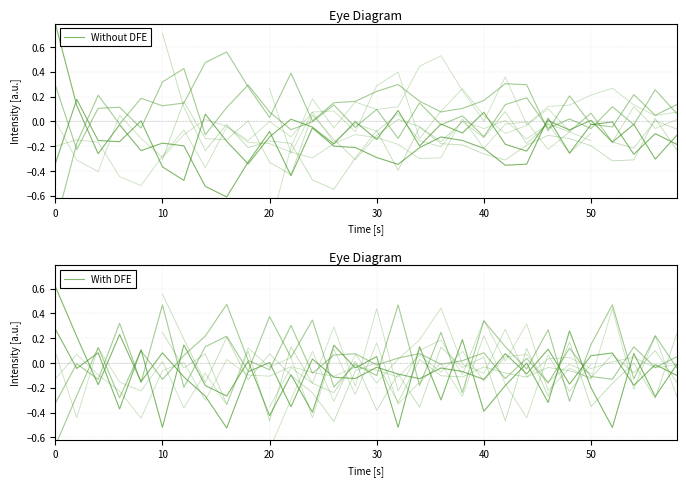

Reading left to right, transcribe all the data shown in this chart.

Without DFE: 0.8	0.1	-0.3	-0.0	-0.2	-0.2	-0.2	-0.5	-0.6	-0.3	-0.1	-0.4	-0.1	-0.2	-0.2	-0.3	-0.3	-0.2	-0.1	-0.2	-0.2	-0.4	-0.3	0.0	-0.3	-0.0	-0.0	-0.3	-0.1	-0.2
With DFE: 0.3	-0.0	0.1	-0.4	0.1	-0.5	0.1	-0.2	-0.3	0.0	-0.4	-0.1	-0.4	0.1	-0.0	0.1	-0.5	0.1	-0.3	0.2	-0.4	-0.2	-0.0	-0.3	0.3	-0.2	-0.5	0.1	-0.3	-0.0